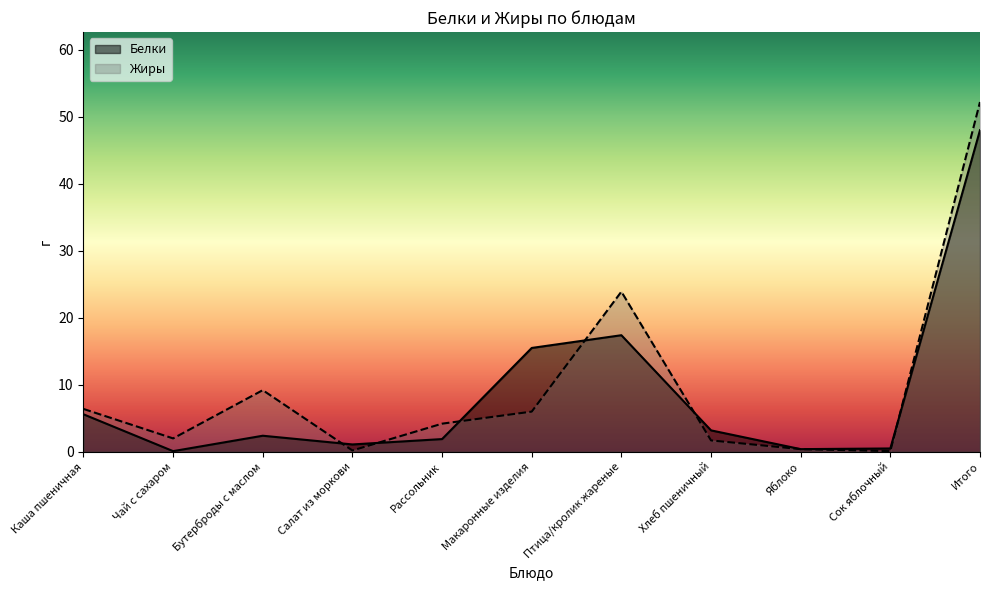

At how many categories does at least one series exceed 1?

9